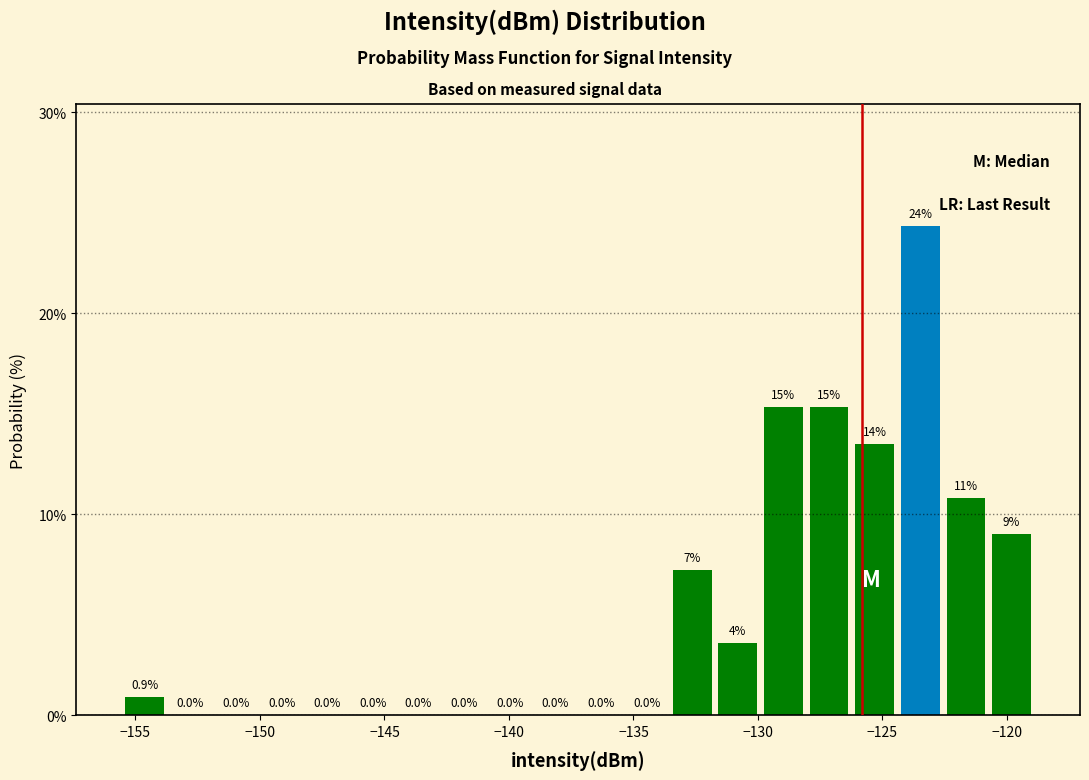

Read against the x-axis, roughly where is the centre of the tallest bar?

-123.5